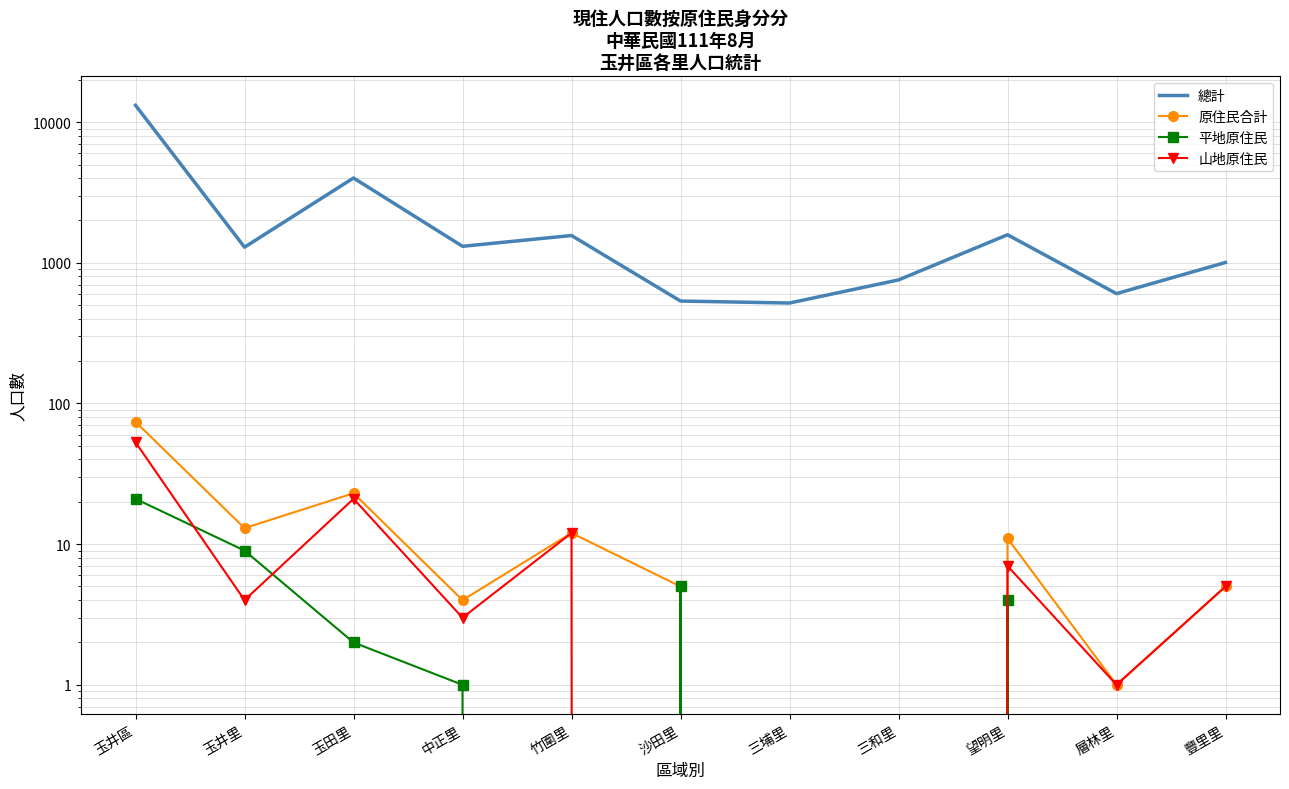

True or false: 原住民合計 and 平地原住民 intersect in this chart.

False